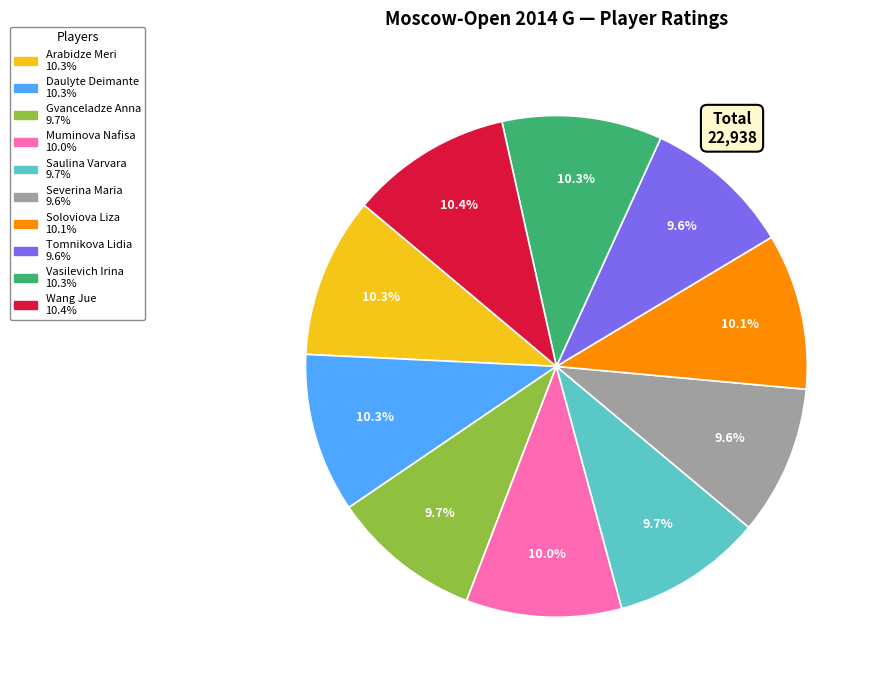

How many slices are in this pie chart?

10